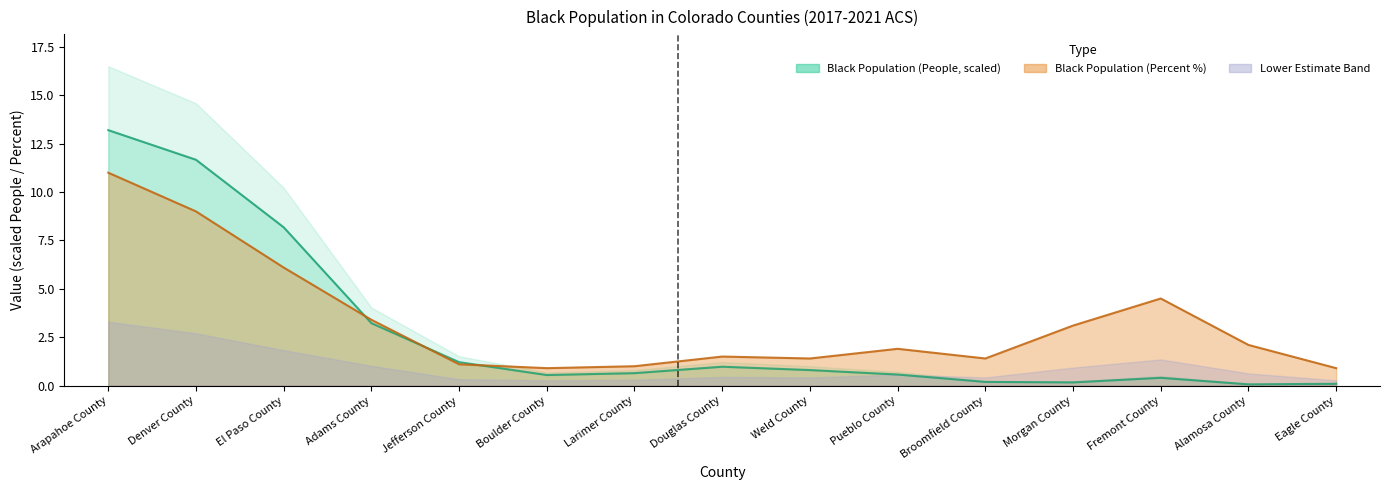

Does the chart have visible grid lines?

No